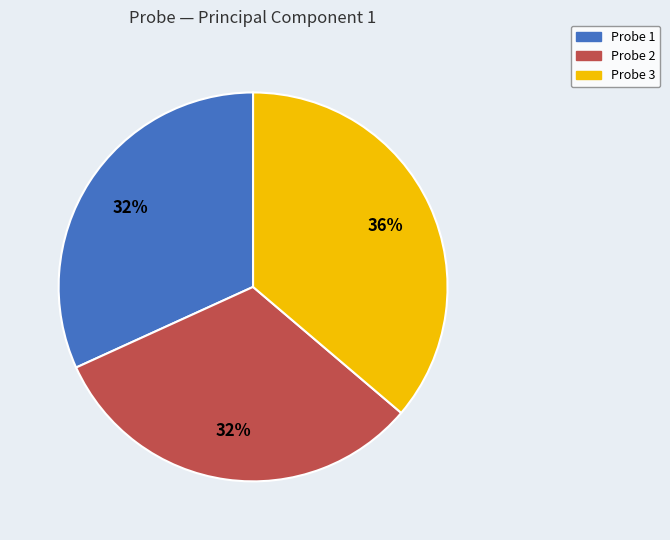

How many segments does this pie chart have?

3